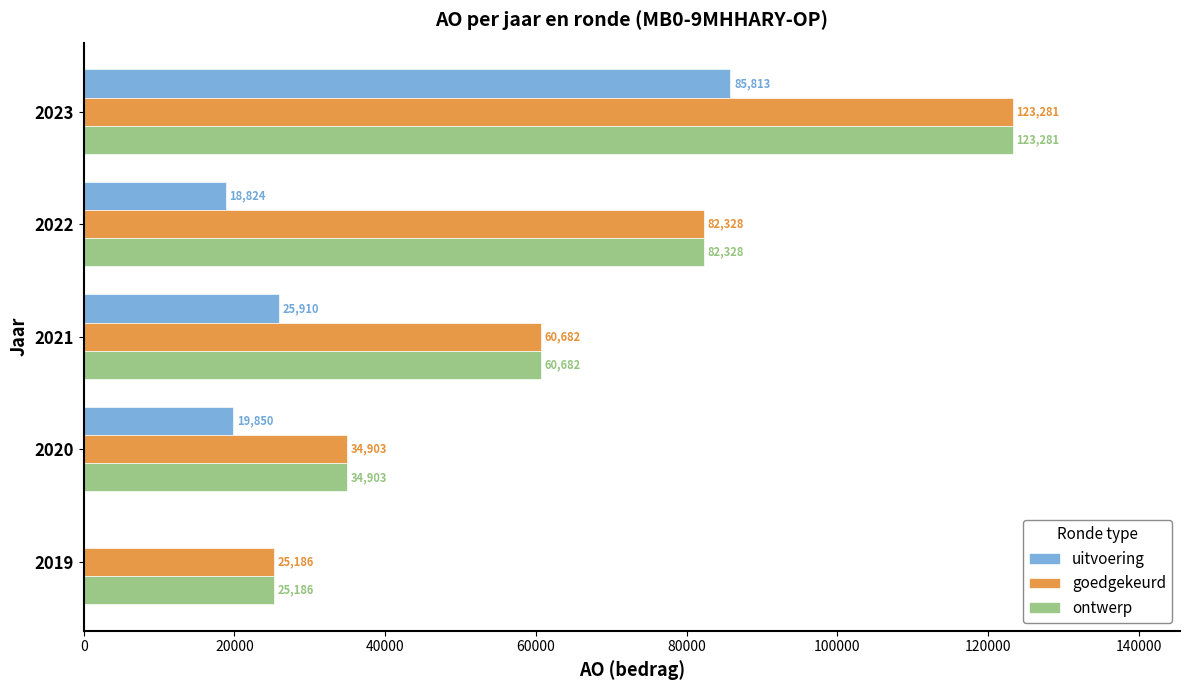

What is the total value across all series at 2019?

50372